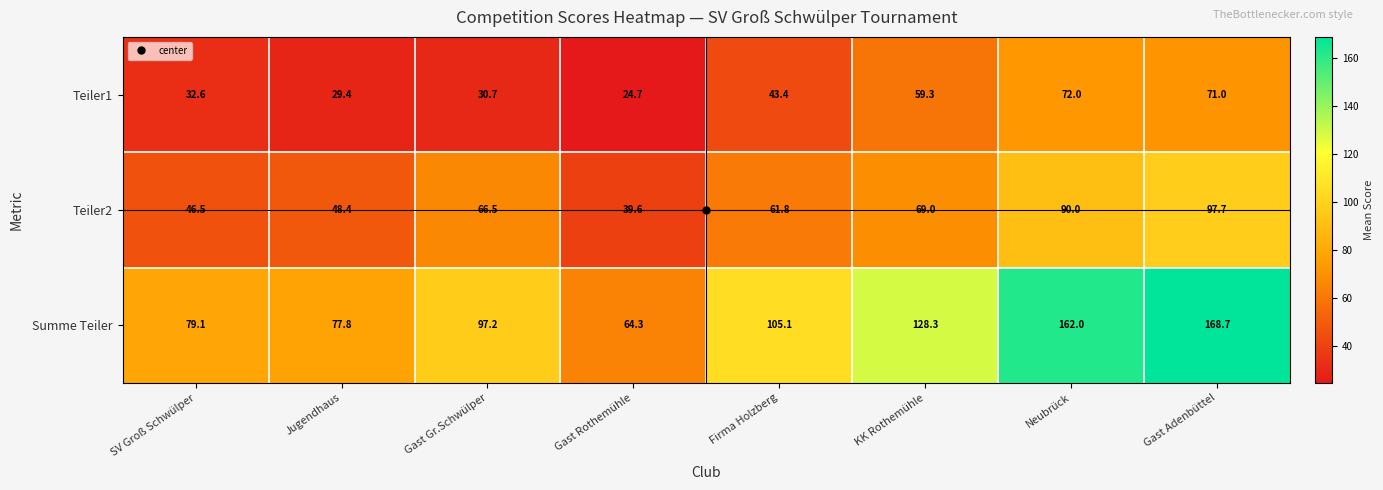

Where does the Teiler1 series first go above 43?

Firma Holzberg